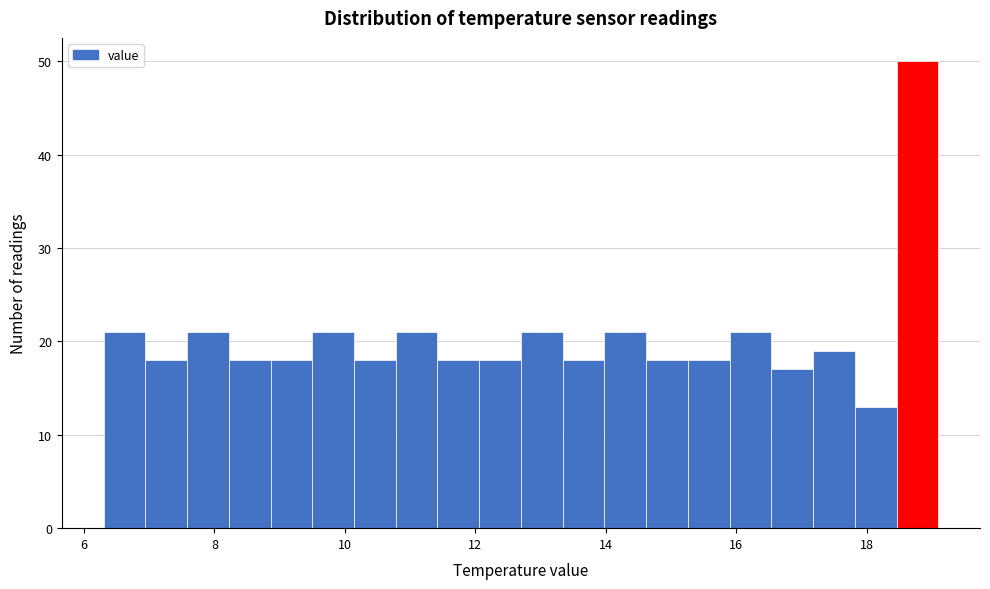

Around what value on the x-axis is the tallest bar? Give the approximate position of its centre, as read against the axis.

18.8